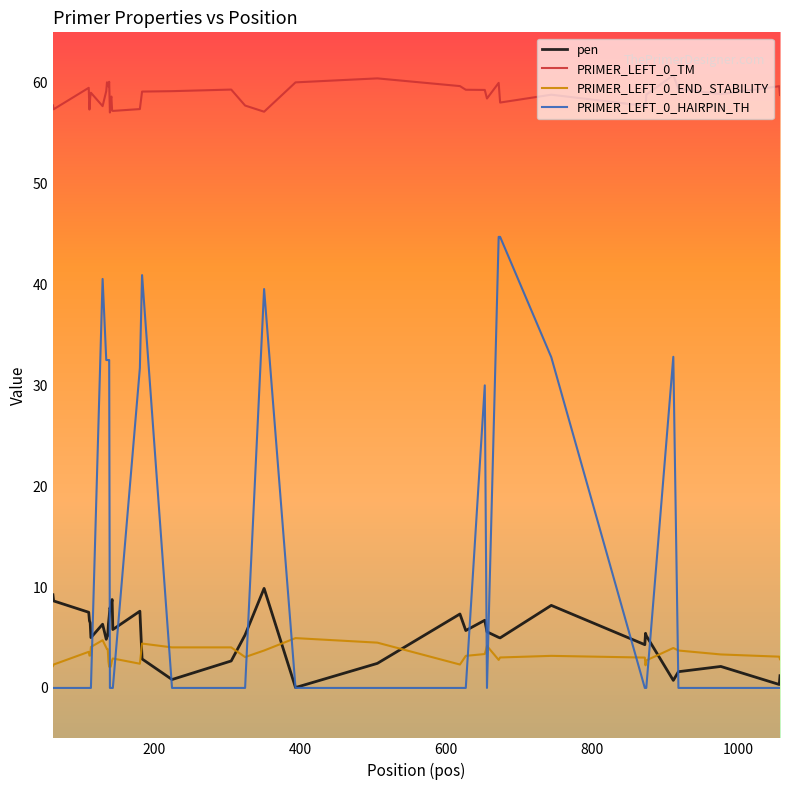

True or false: PRIMER_LEFT_0_END_STABILITY and PRIMER_LEFT_0_TM intersect in this chart.

False